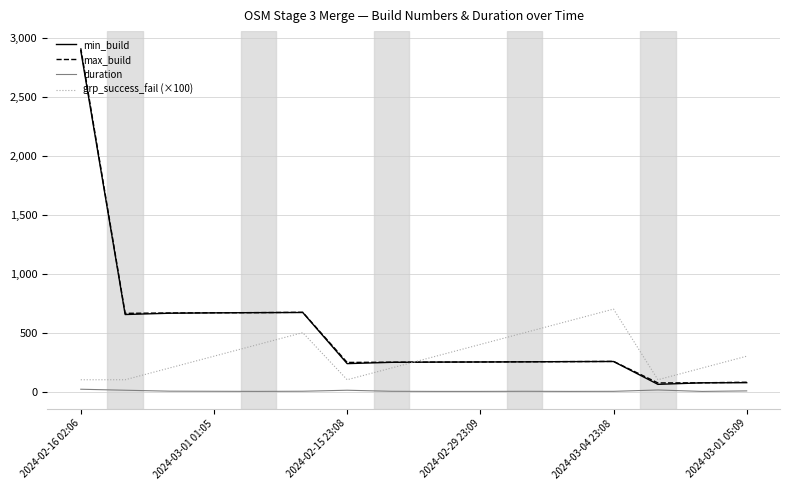

What is the lowest value of the grp_success_fail (×100) series?

100.0